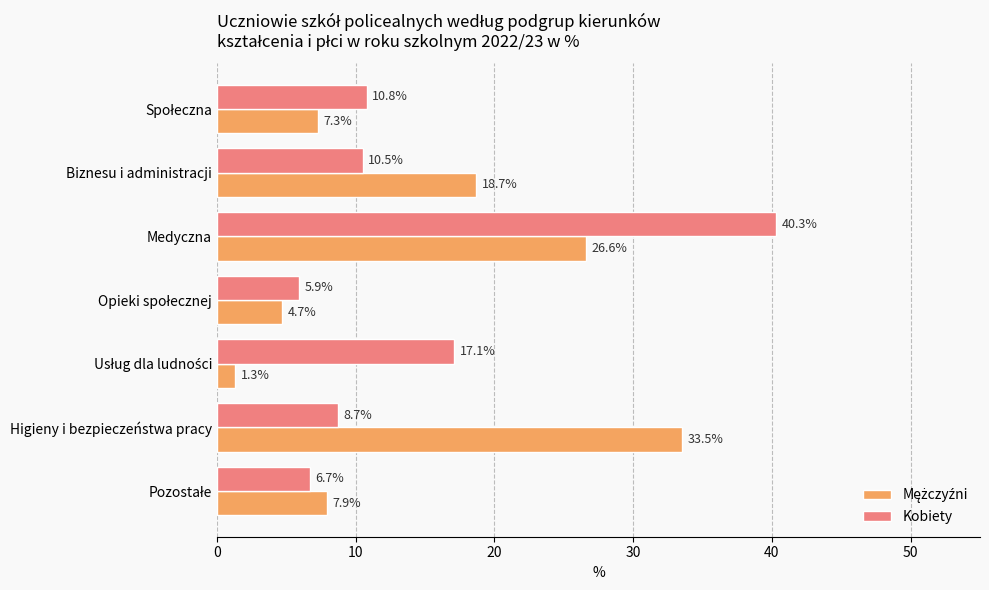

What value does the Kobiety series have at Higieny i bezpieczeństwa pracy?

8.7